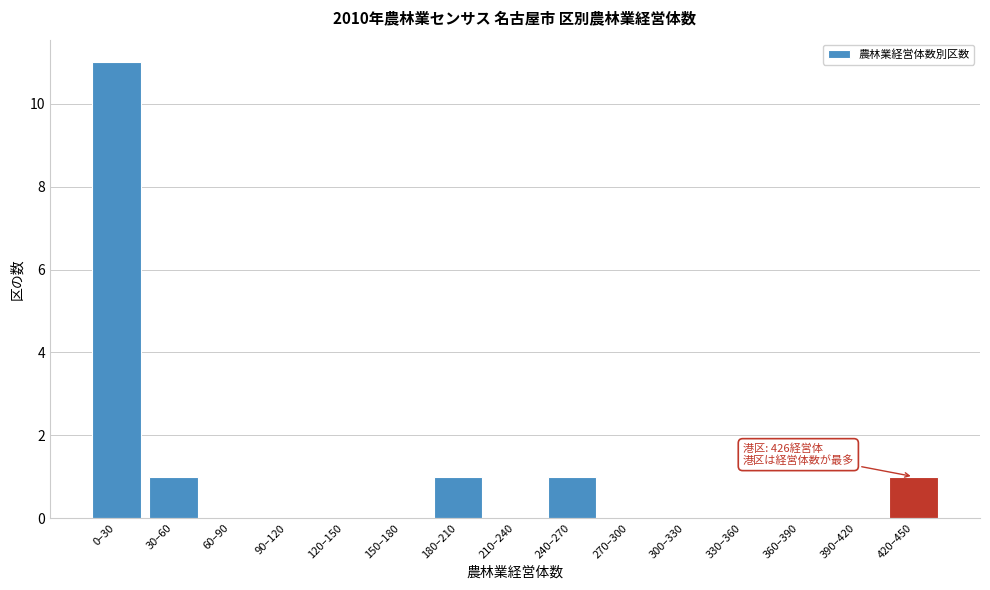

Reading left to right, extract all data points from this chart.

0–30=11	30–60=1	60–90=0	90–120=0	120–150=0	150–180=0	180–210=1	210–240=0	240–270=1	270–300=0	300–330=0	330–360=0	360–390=0	390–420=0	420–450=1